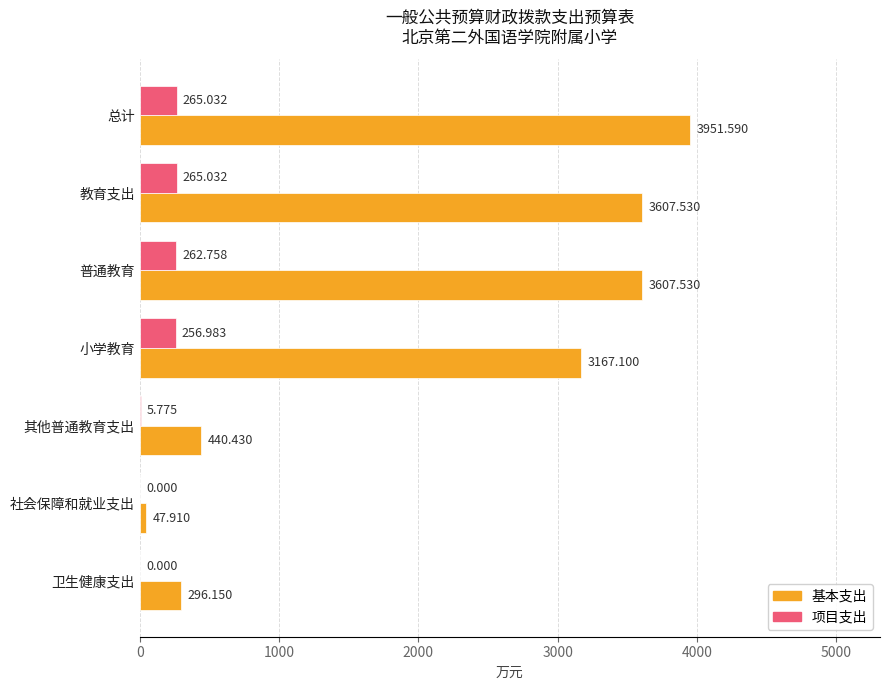

At which label is 基本支出 closest to 1999?

小学教育